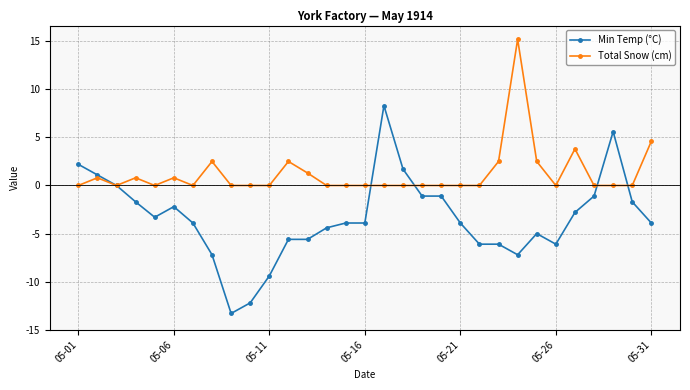

What is the average value of the Total Snow (cm) series?

1.2